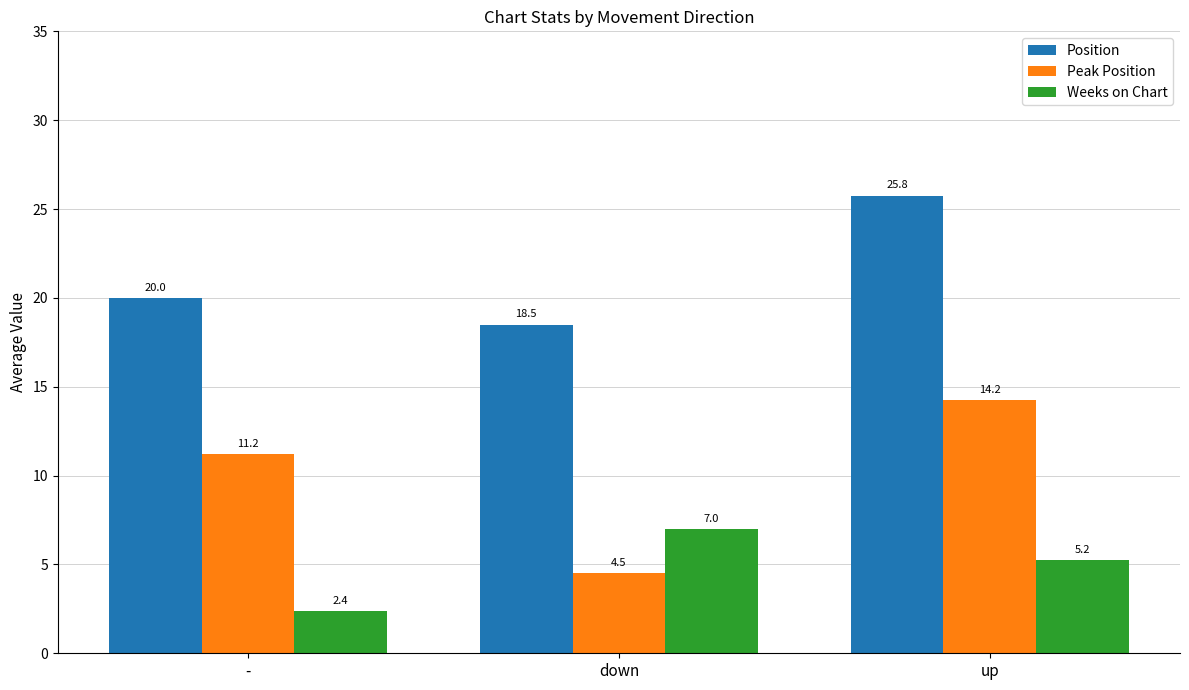

Read the Peak Position value at down.

4.5